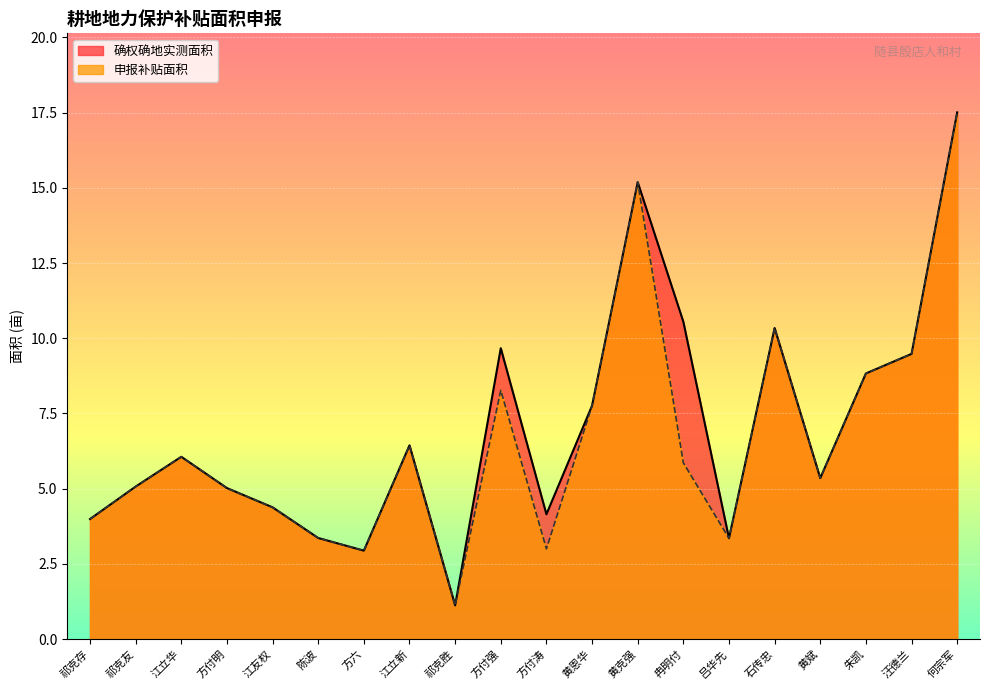

What is the difference between the maximum and minimum values in the 申报补贴面积 series?

16.4